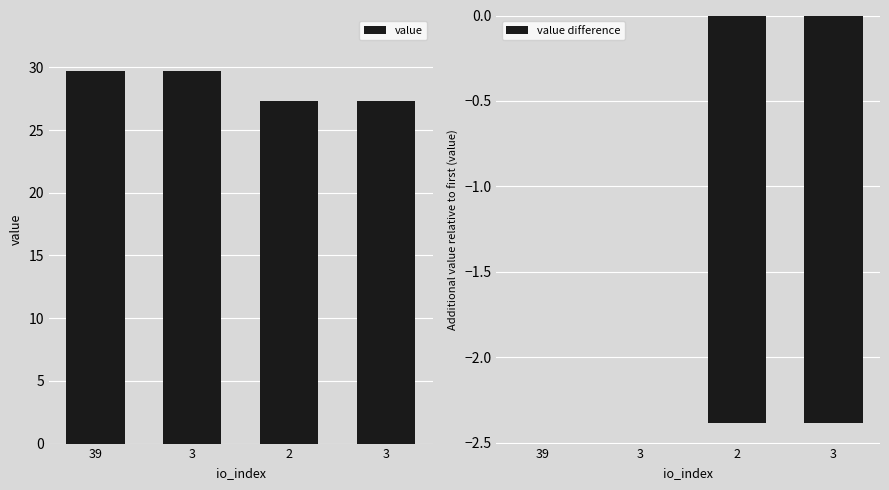

The value of value difference at 39 is 0.0. True or false?

True